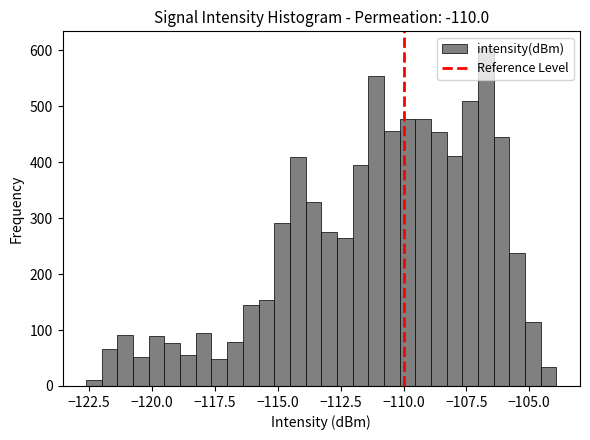

Read against the x-axis, roughly where is the centre of the tallest bar?

-106.5